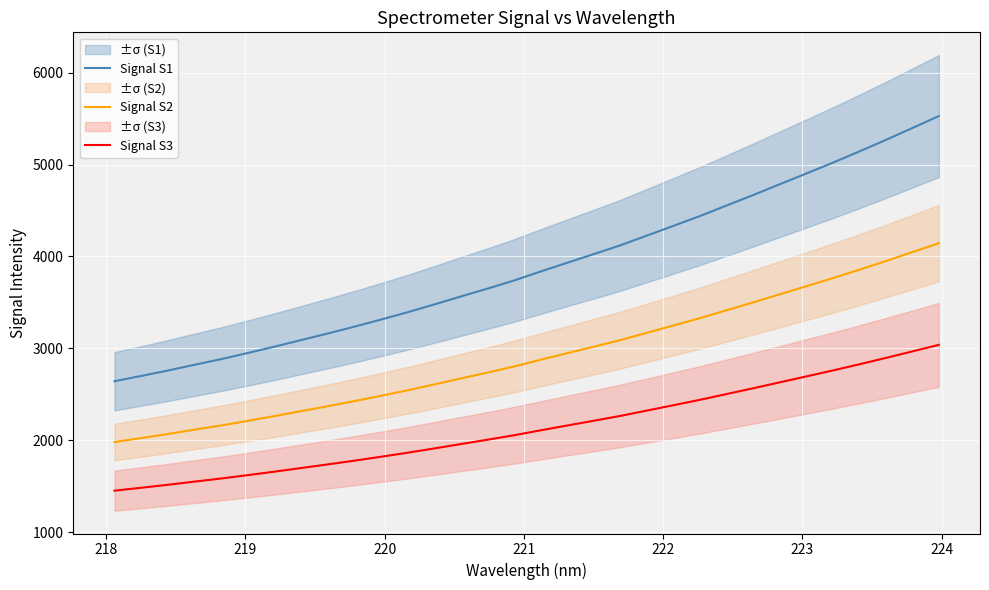

What is the lowest value of the Signal S2 series?

1983.1